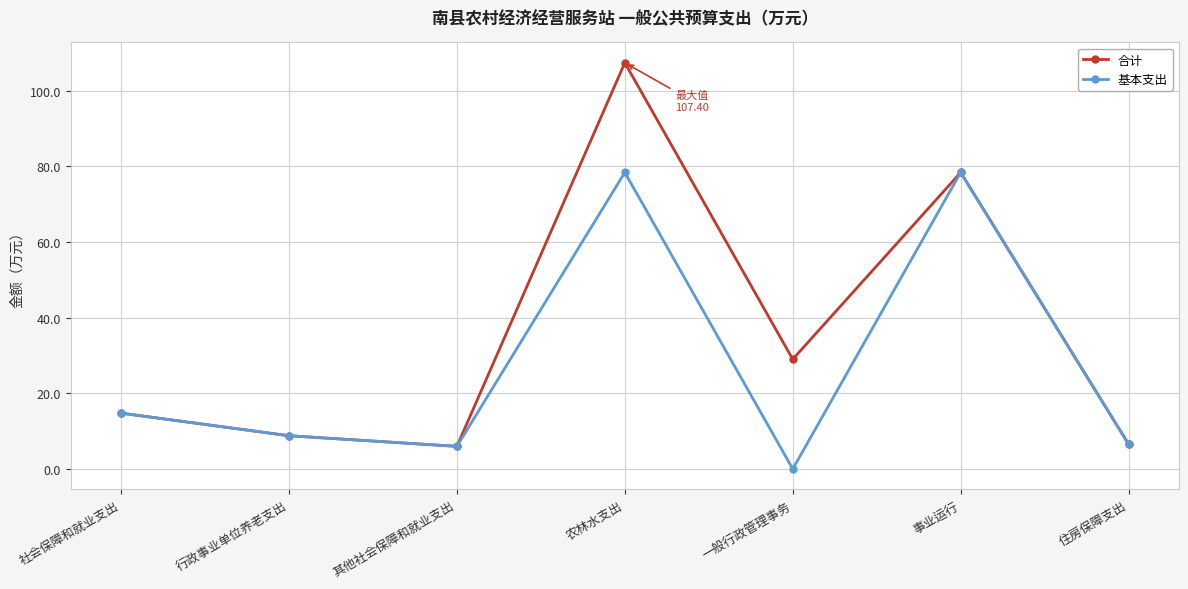

The value of 基本支出 at 其他社会保障和就业支出 is 10.7. True or false?

False